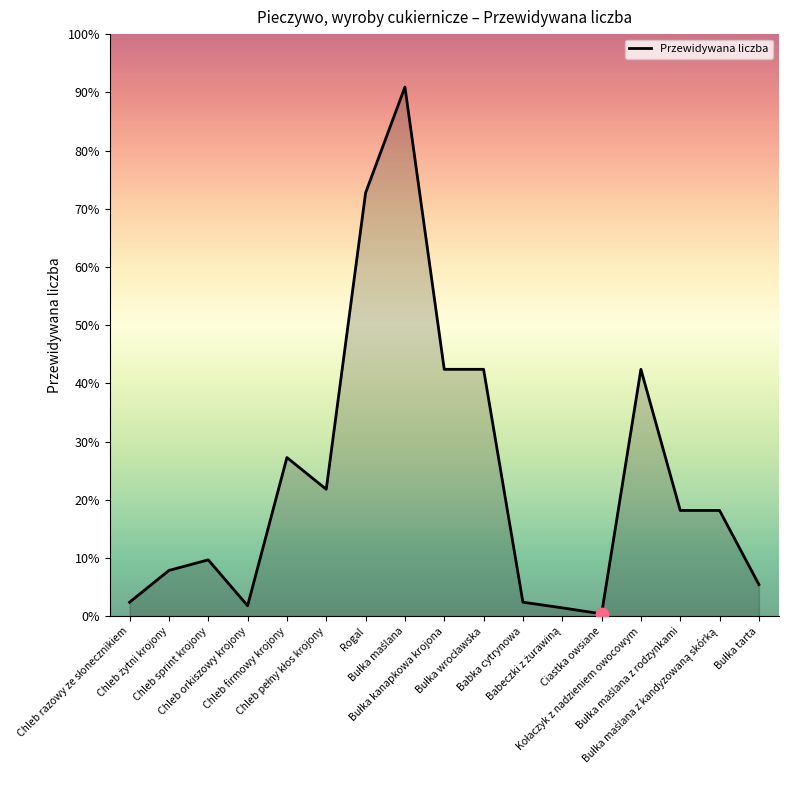

Approximately how many times larger is the value at Babeczki z żurawiną compared to Bułka tarta?

0.3